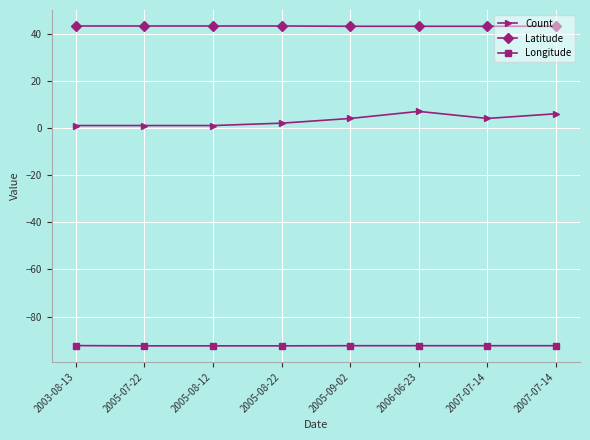

What is the difference between the second highest and minimum values in the Longitude series?

0.1